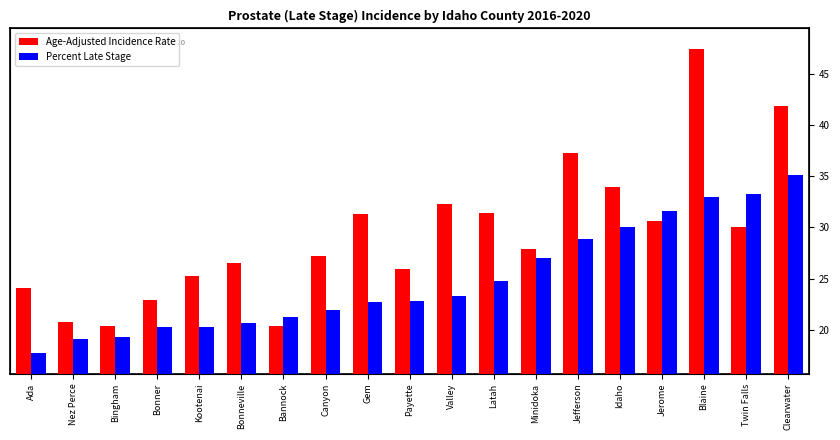

Reading left to right, transcribe all the data shown in this chart.

Age-Adjusted Incidence Rate: 24.1	20.8	20.4	22.9	25.3	26.5	20.4	27.2	31.3	25.9	32.3	31.4	27.9	37.3	33.9	30.6	47.4	30.0	41.8
Percent Late Stage: 17.7	19.1	19.3	20.3	20.3	20.7	21.3	21.9	22.7	22.8	23.3	24.8	27.0	28.9	30.0	31.6	33.0	33.3	35.1